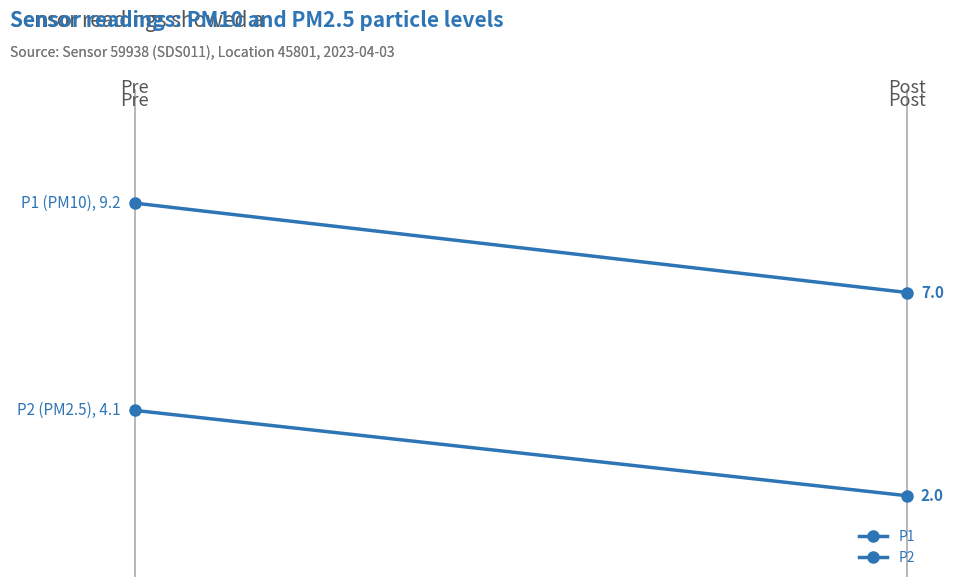

What is the value of the P2 point at the 2nd from the left?

2.0